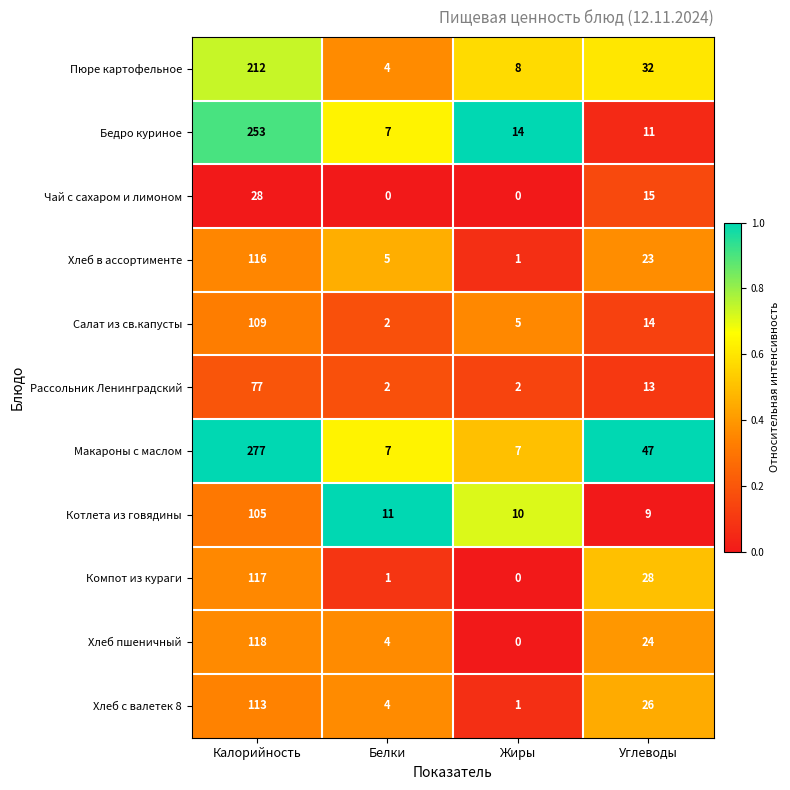

Rank the series at Углеводы from highest to lowest value.

Макароны с маслом, Пюре картофельное, Компот из кураги, Хлеб с валетек 8, Хлеб пшеничный, Хлеб в ассортименте, Чай с сахаром и лимоном, Салат из св.капусты, Рассольник Ленинградский, Бедро куриное, Котлета из говядины